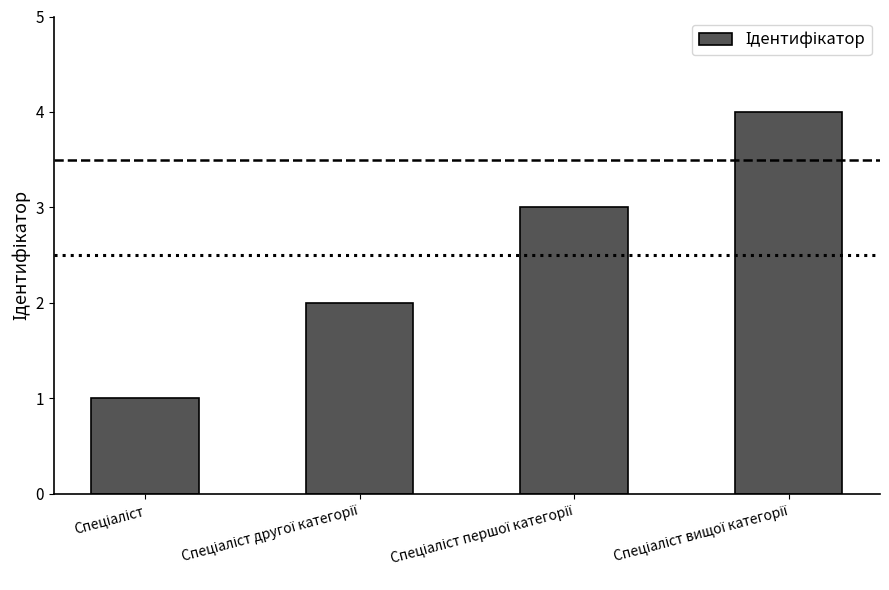

What is the greatest value displayed?

4